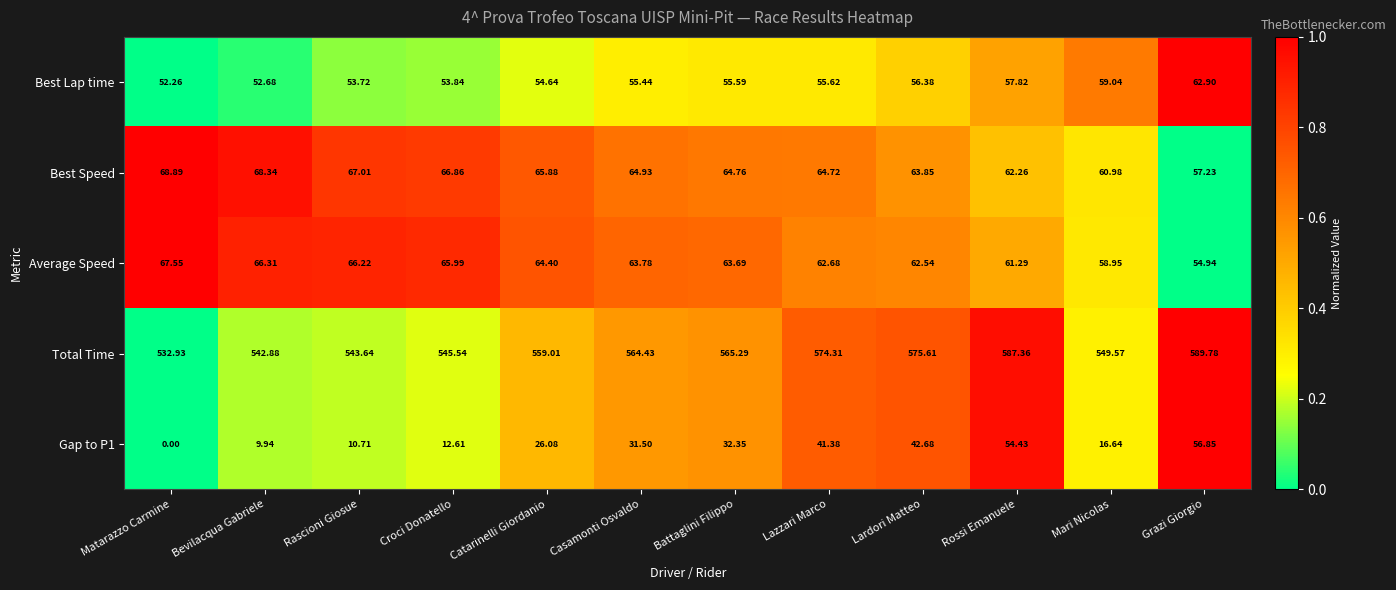

Is the value of Best Lap time at Battaglini Filippo greater than the value of Best Speed at Rascioni Giosue?

No